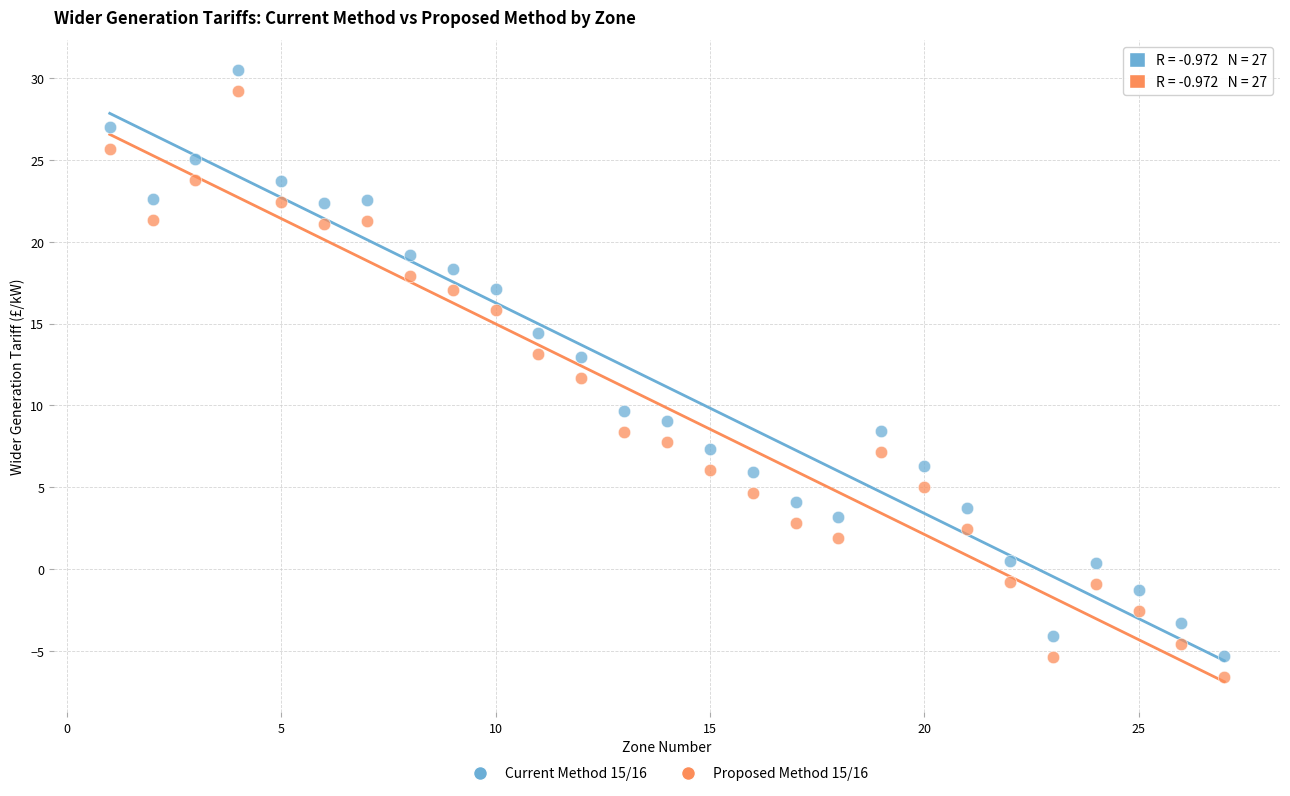

Which series has the largest Y range (max minus min)?

Current Method 15/16